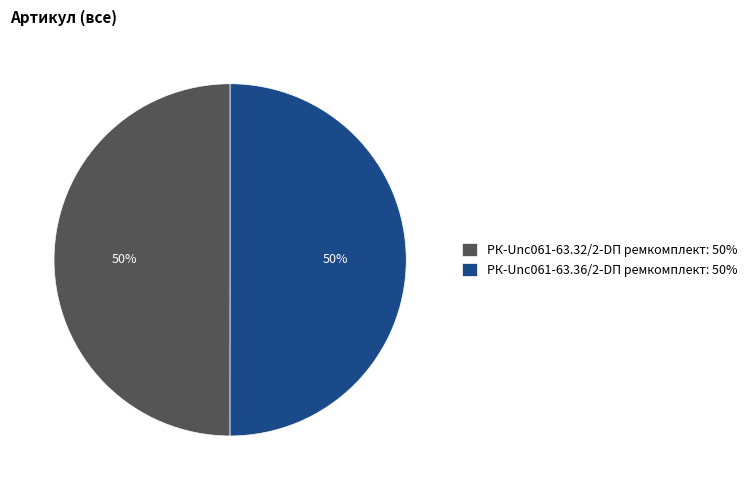

How many segments does this pie chart have?

2